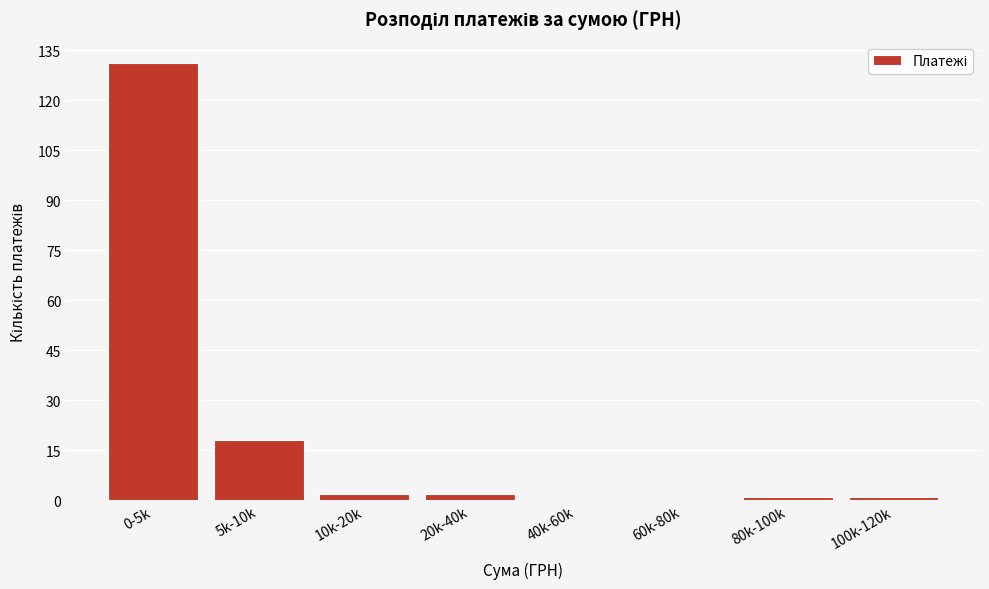

Reading right to left, what are all the values shown in this chart?

100k-120k=1	80k-100k=1	60k-80k=0	40k-60k=0	20k-40k=2	10k-20k=2	5k-10k=18	0-5k=131